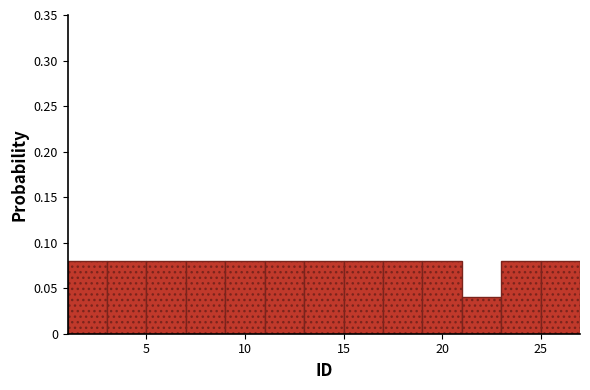

Reading left to right, list every bar in this chart as the range it spans on the x-axis followed by its height. The values are not printed on the chart, so give them approximately, as read against the axis.

1 to 3: 0.08
3 to 5: 0.08
5 to 7: 0.08
7 to 9: 0.08
9 to 11: 0.08
11 to 13: 0.08
13 to 15: 0.08
15 to 17: 0.08
17 to 19: 0.08
19 to 21: 0.08
21 to 23: 0.04
23 to 25: 0.08
25 to 27: 0.08